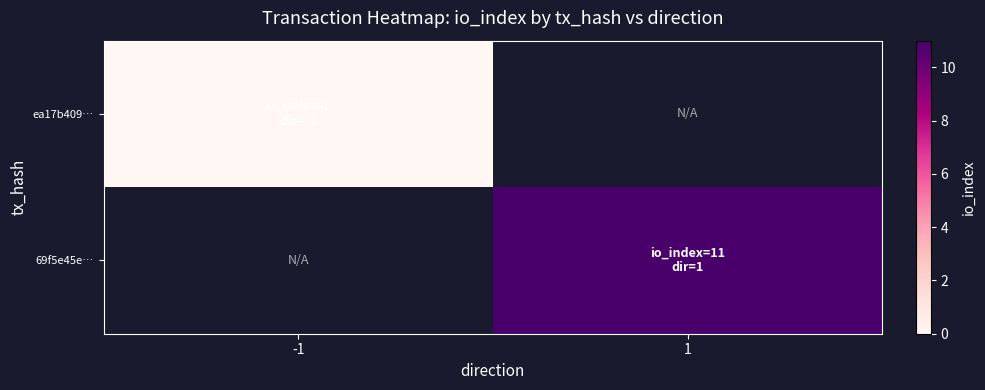

Read the 69f5e45e… value at 1.

11.0